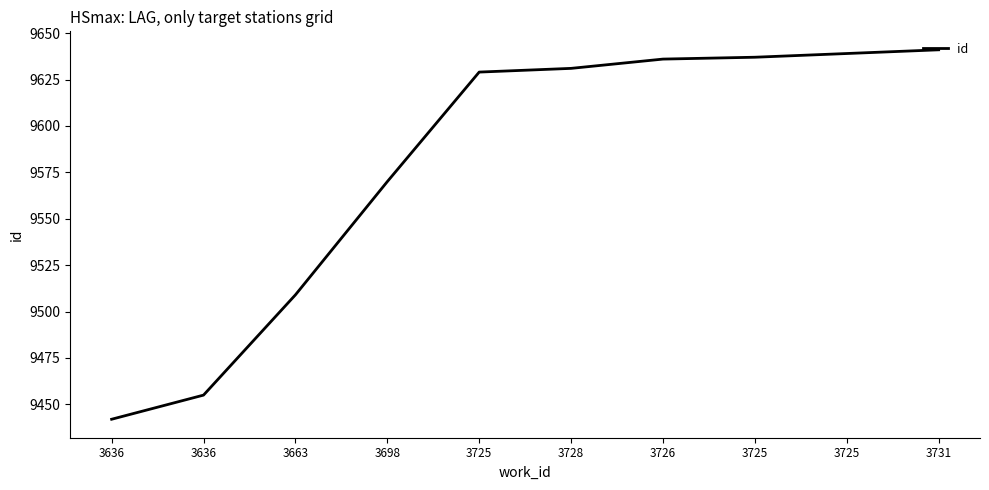

Reading right to left, extract all data points from this chart.

3731=9641	3725=9639	3725=9637	3726=9636	3728=9631	3725=9629	3698=9570	3663=9509	3636=9455	3636=9442